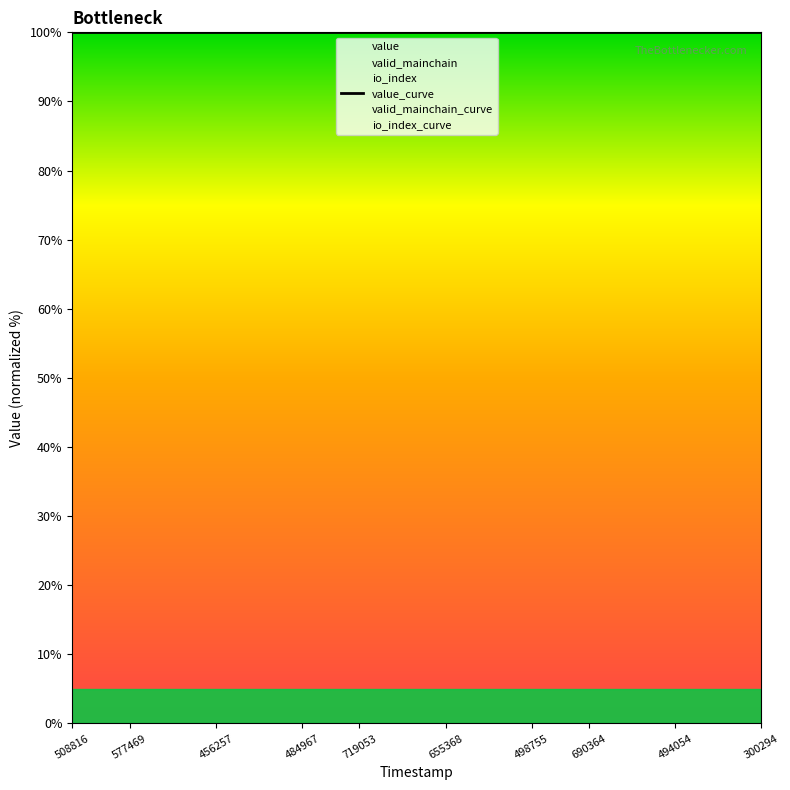

Rank the series by their maximum value, from lowest to highest.

io_index_curve, valid_mainchain_curve, value_curve